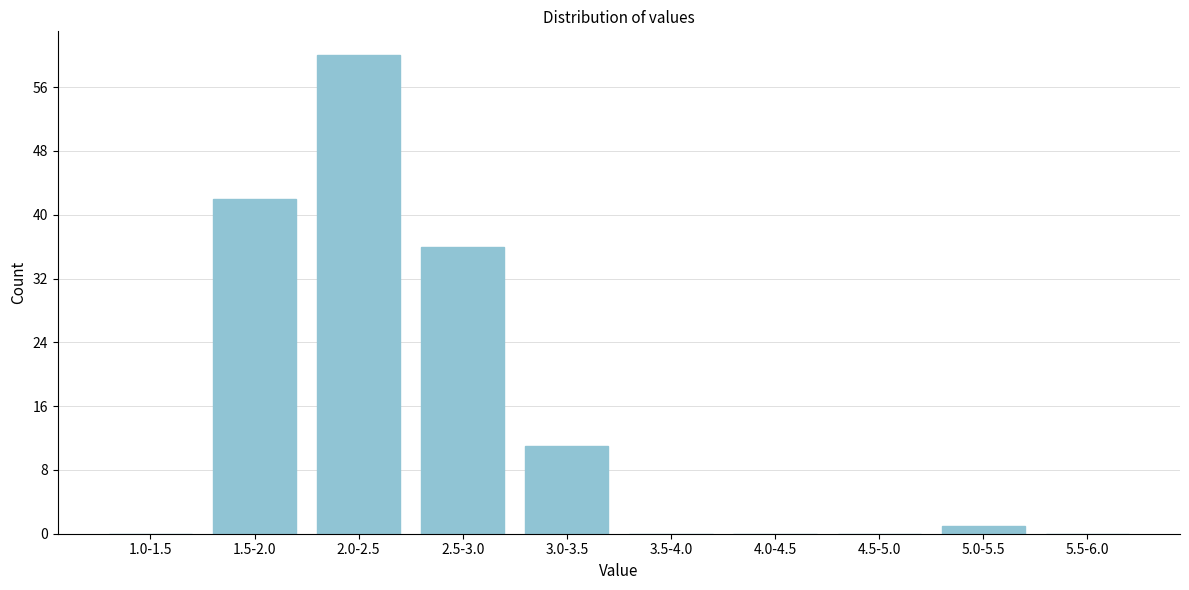

Reading left to right, transcribe all the data shown in this chart.

1.0-1.5=0	1.5-2.0=42	2.0-2.5=60	2.5-3.0=36	3.0-3.5=11	3.5-4.0=0	4.0-4.5=0	4.5-5.0=0	5.0-5.5=1	5.5-6.0=0